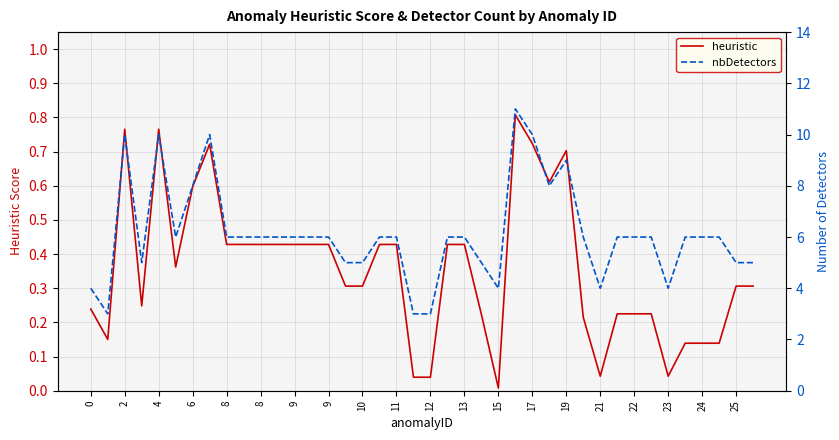

How many data points in nbDetectors are above 6?

8